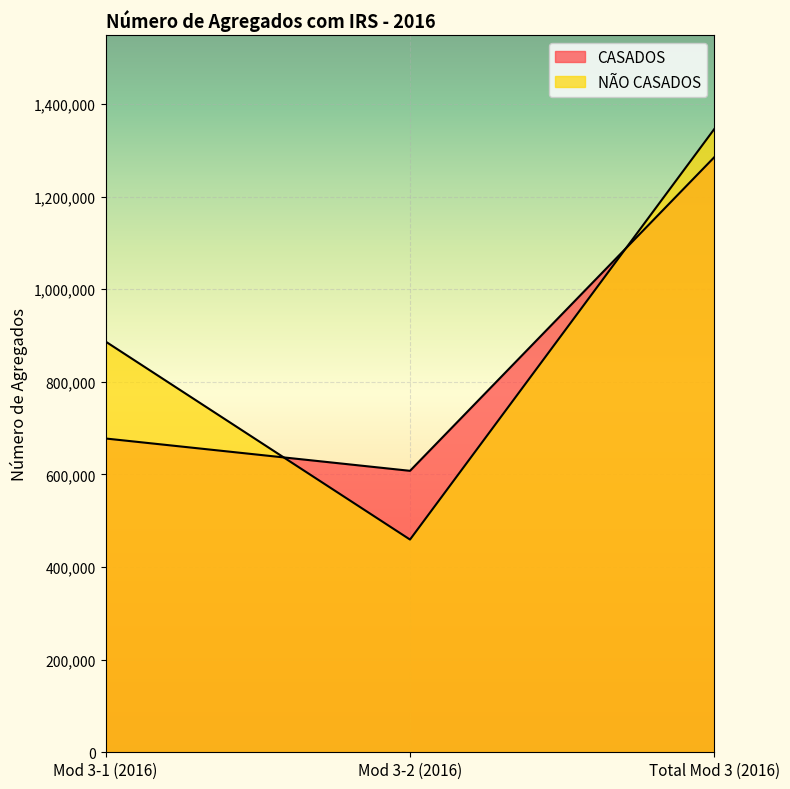

How many distinct data groups are displayed?

2